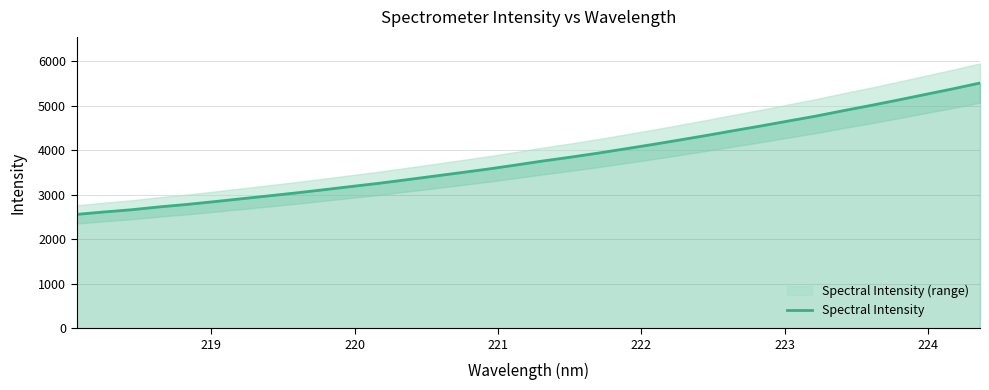

What is the minimum value for Spectral Intensity?

2560.6